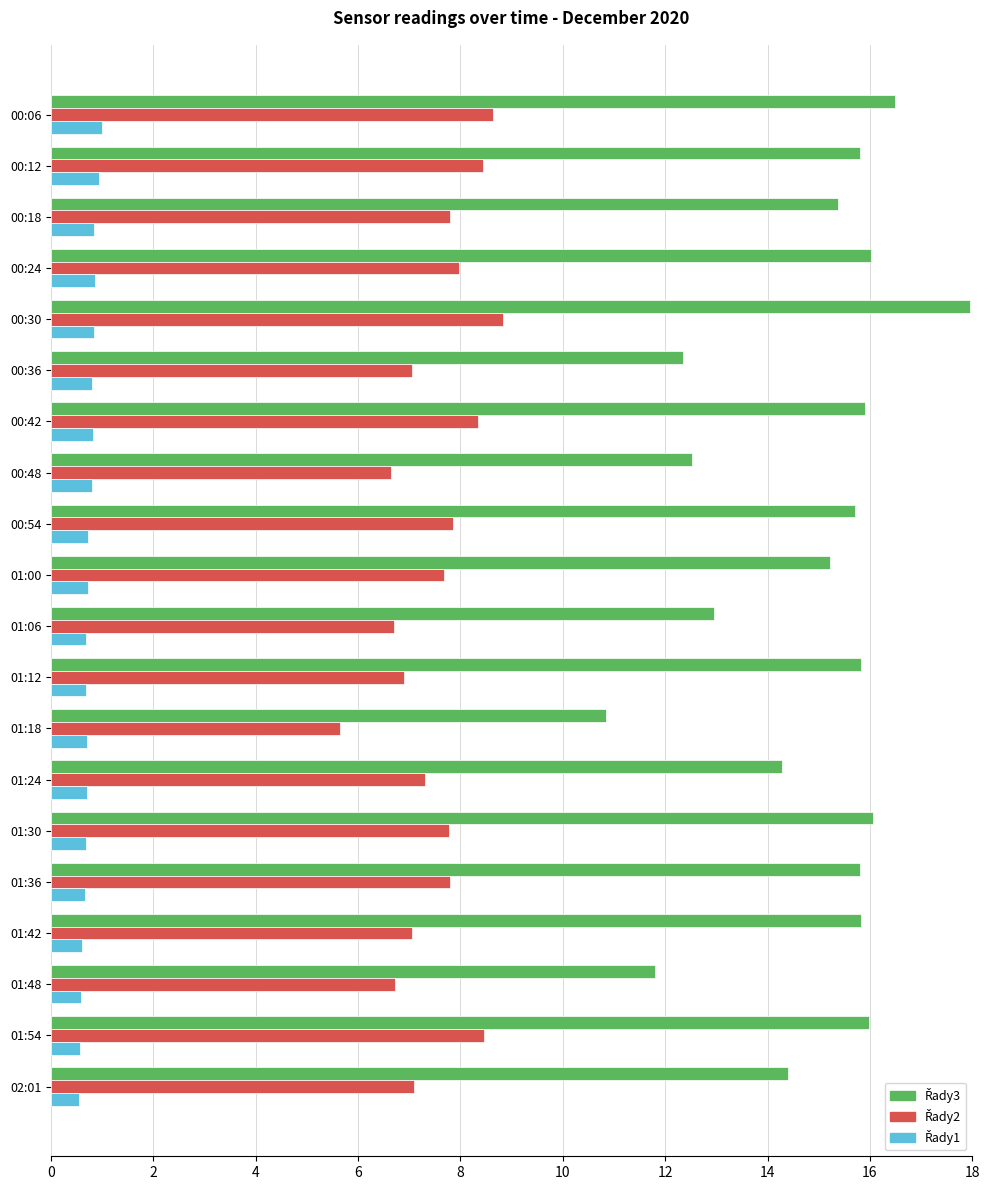

What is the total value across all series at 01:36?

24.3